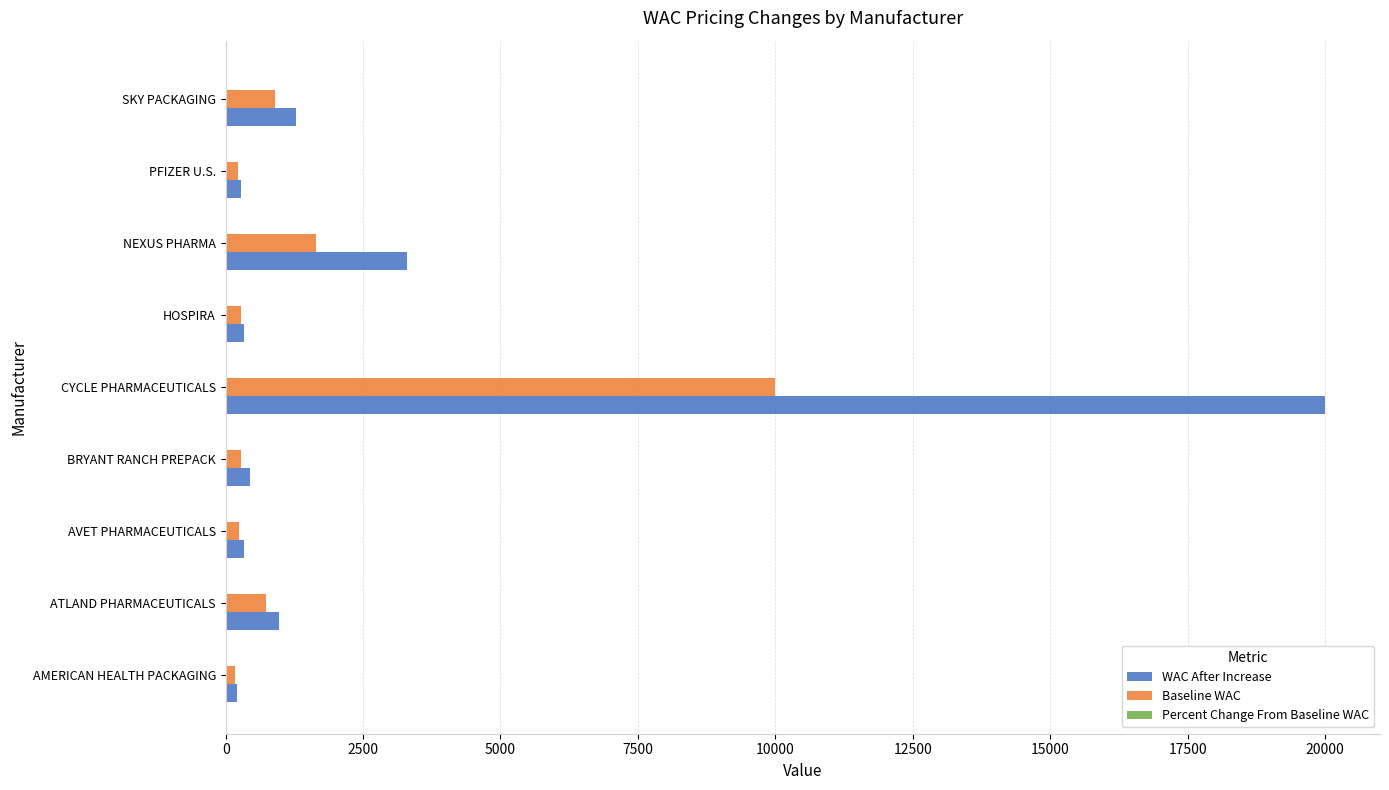

What is the maximum value for WAC After Increase?

20000.0